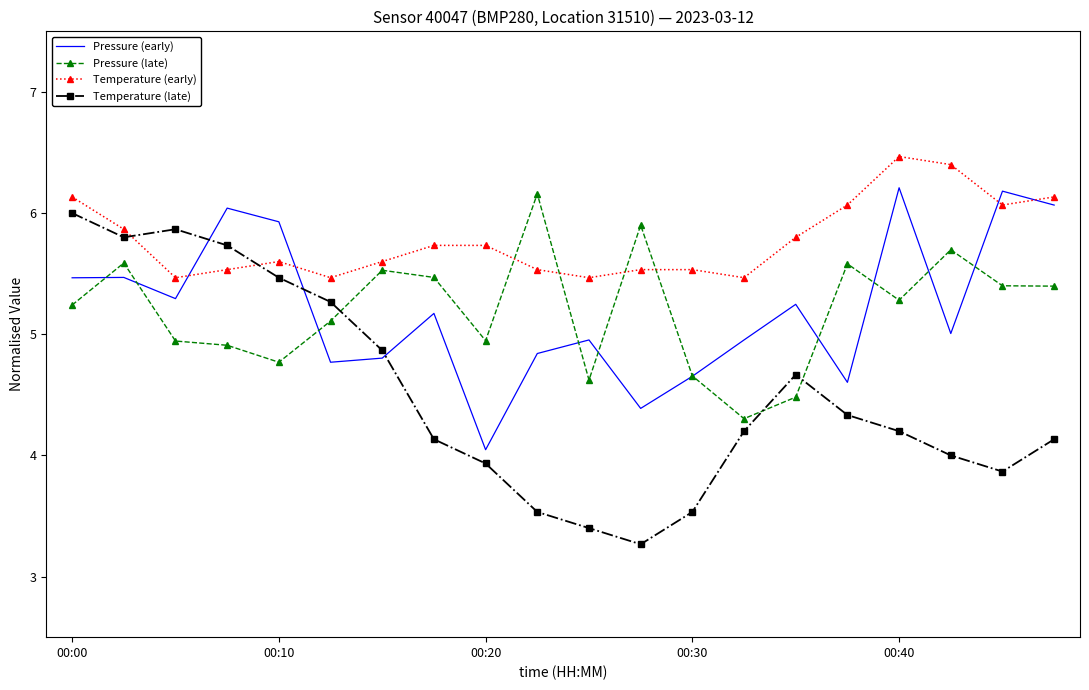

What is the average value of the Temperature (early) series?

5.8